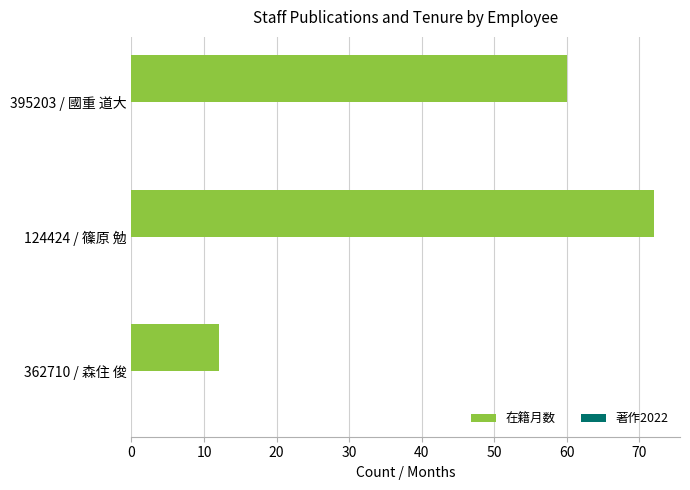

Reading bottom to top, list all the values displayed in this chart.

362710 / 森住 俊=12	124424 / 篠原 勉=72	395203 / 國重 道大=60